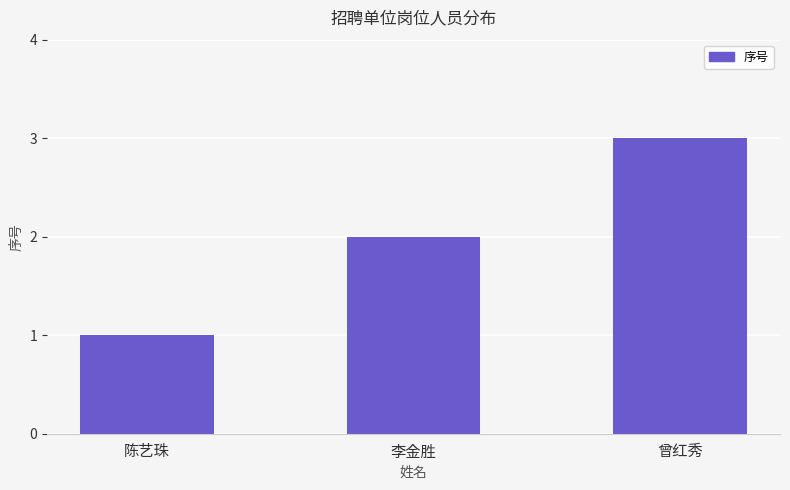

Read the value at 陈艺珠.

1